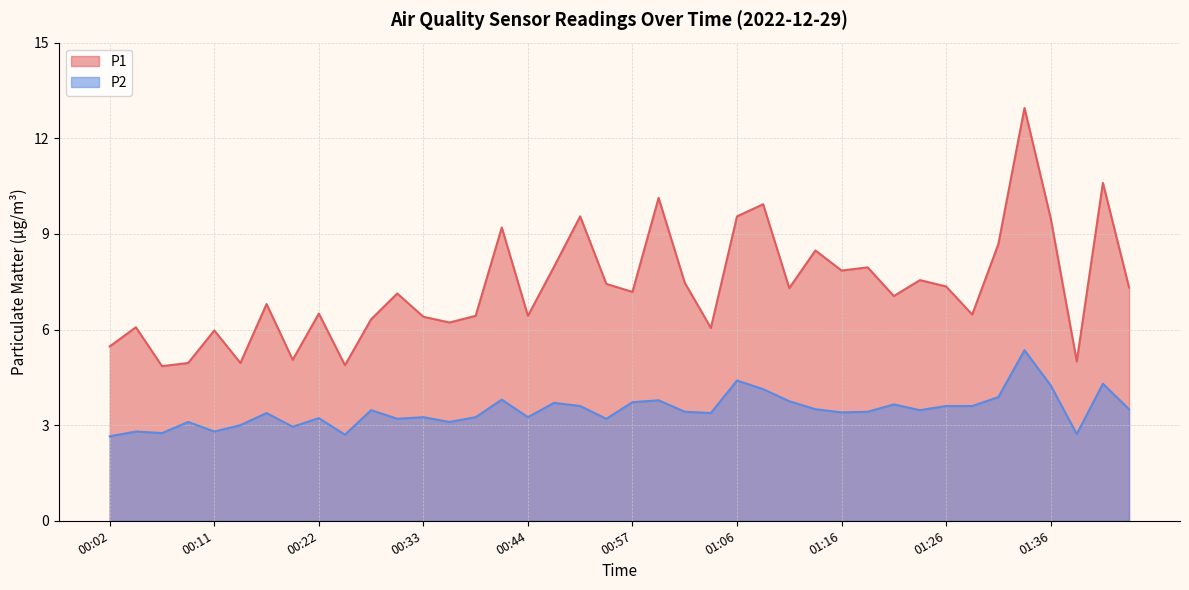

Reading left to right, extract all data points from this chart.

P1: 00:02=5.5	00:04=6.1	00:06=4.8	00:09=5.0	00:11=6.0	00:14=5.0	00:16=6.8	00:19=5.0	00:22=6.5	00:24=4.9	00:27=6.3	00:30=7.1	00:33=6.4	00:36=6.2	00:38=6.4	00:41=9.2	00:44=6.4	00:46=8.0	00:49=9.6	00:54=7.4	00:57=7.2	00:59=10.1	01:01=7.5	01:04=6.0	01:06=9.6	01:09=9.9	01:12=7.3	01:14=8.5	01:16=7.8	01:19=8.0	01:21=7.0	01:24=7.5	01:26=7.3	01:29=6.5	01:31=8.7	01:34=12.9	01:36=9.5	01:38=5.0	01:41=10.6	01:51=7.3
P2: 00:02=2.6	00:04=2.8	00:06=2.8	00:09=3.1	00:11=2.8	00:14=3.0	00:16=3.4	00:19=3.0	00:22=3.2	00:24=2.7	00:27=3.5	00:30=3.2	00:33=3.2	00:36=3.1	00:38=3.2	00:41=3.8	00:44=3.2	00:46=3.7	00:49=3.6	00:54=3.2	00:57=3.7	00:59=3.8	01:01=3.4	01:04=3.4	01:06=4.4	01:09=4.1	01:12=3.8	01:14=3.5	01:16=3.4	01:19=3.4	01:21=3.6	01:24=3.5	01:26=3.6	01:29=3.6	01:31=3.9	01:34=5.3	01:36=4.2	01:38=2.7	01:41=4.3	01:51=3.5